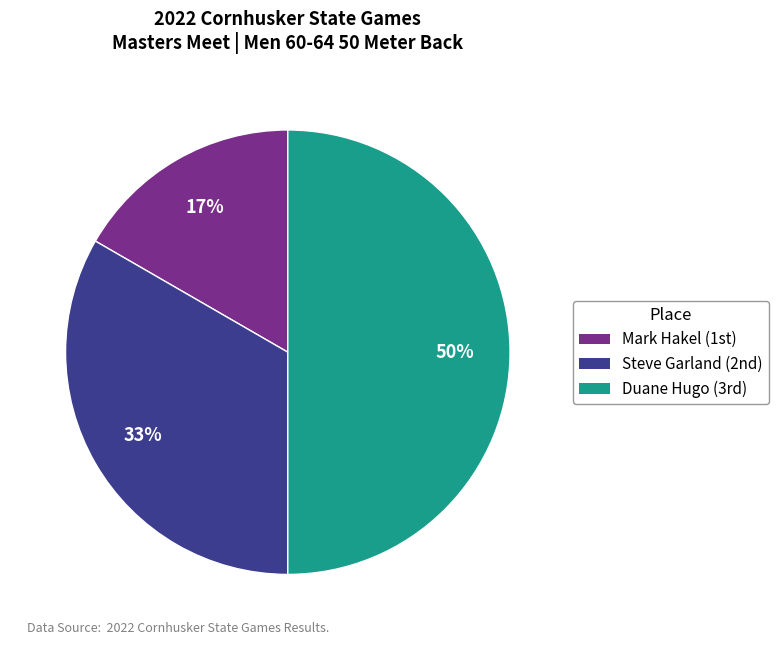

Rank the categories by value from highest to lowest.

Duane Hugo (3rd), Steve Garland (2nd), Mark Hakel (1st)